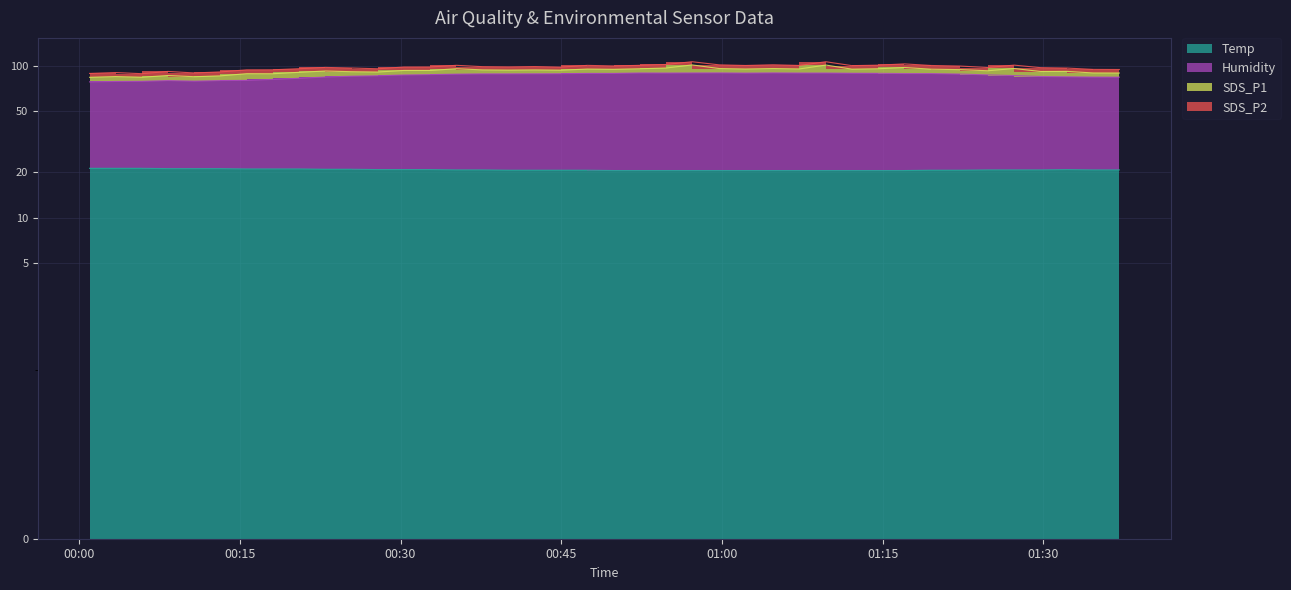

What is the value of the Temp point at the 38th from the left?

20.7